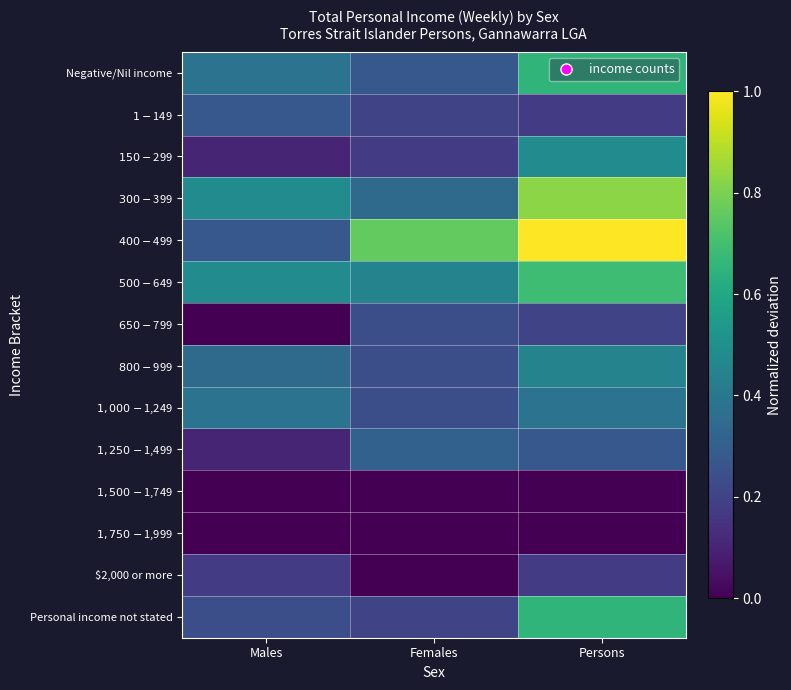

What is the maximum value shown in the chart?

1.0